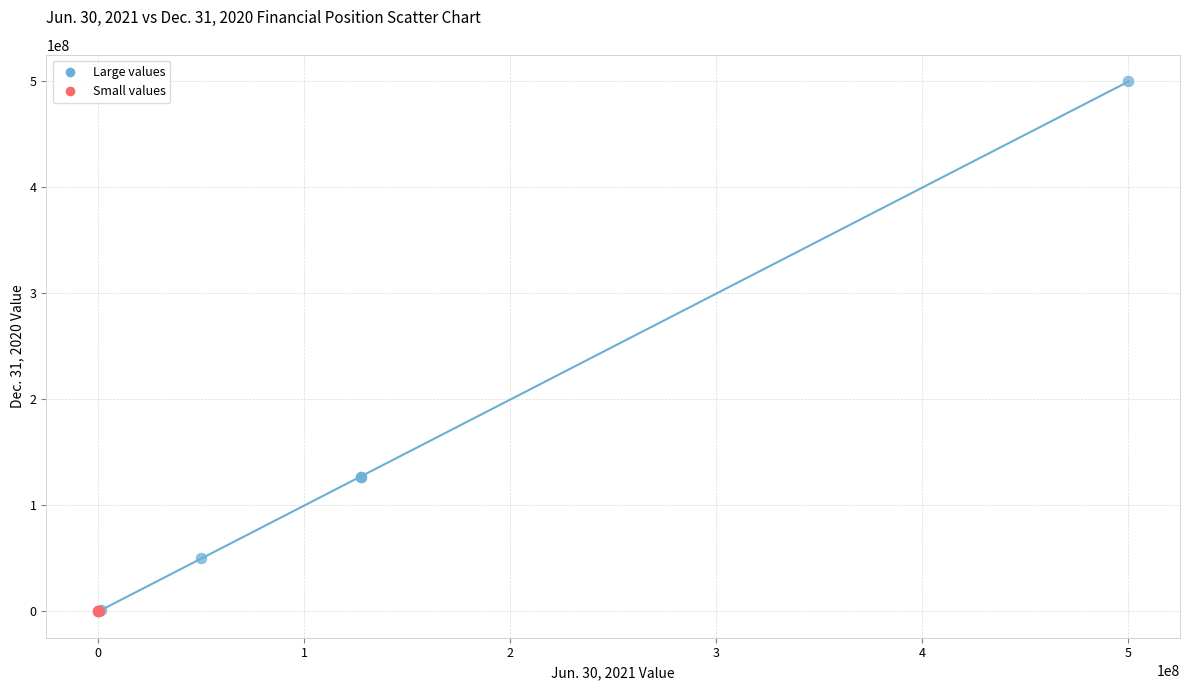

What are all the series names shown in the legend?

Large values, Small values